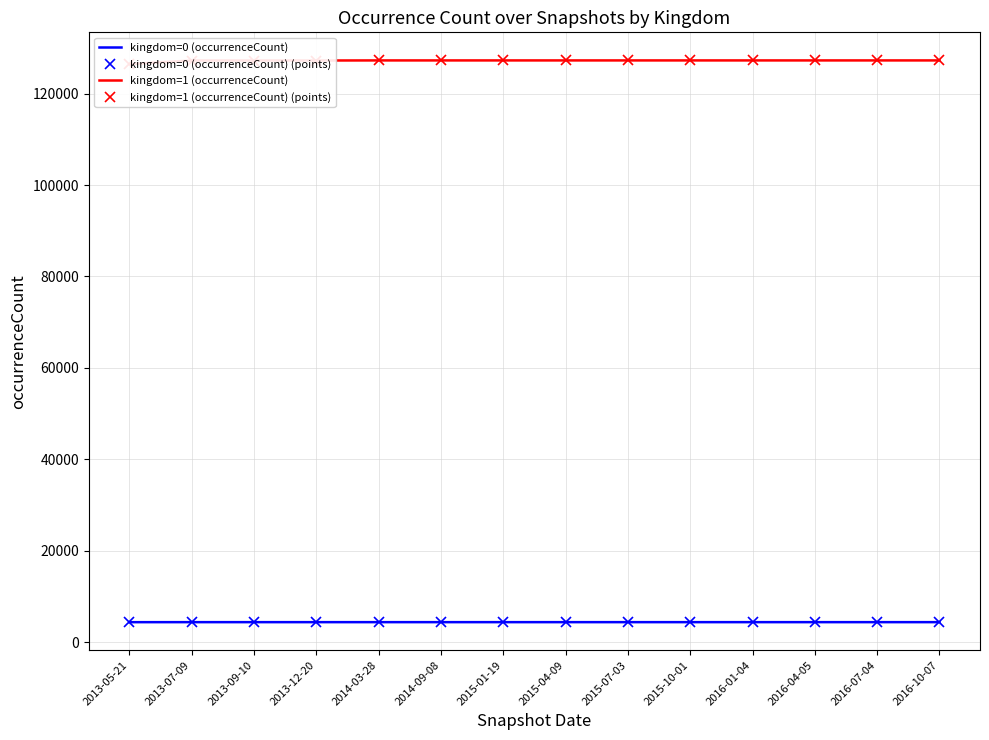

How many lines are shown in the chart?

4